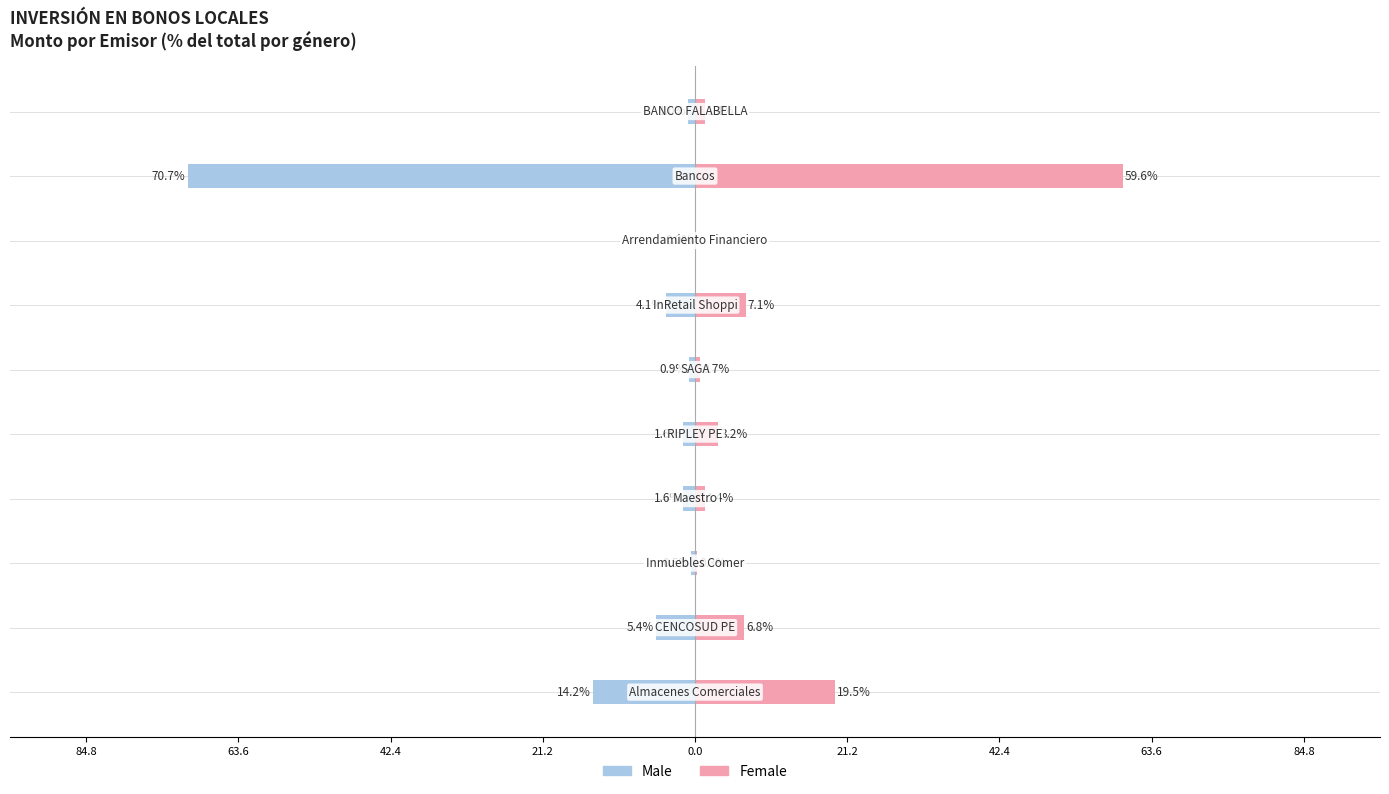

How many bars are there in each group?

2